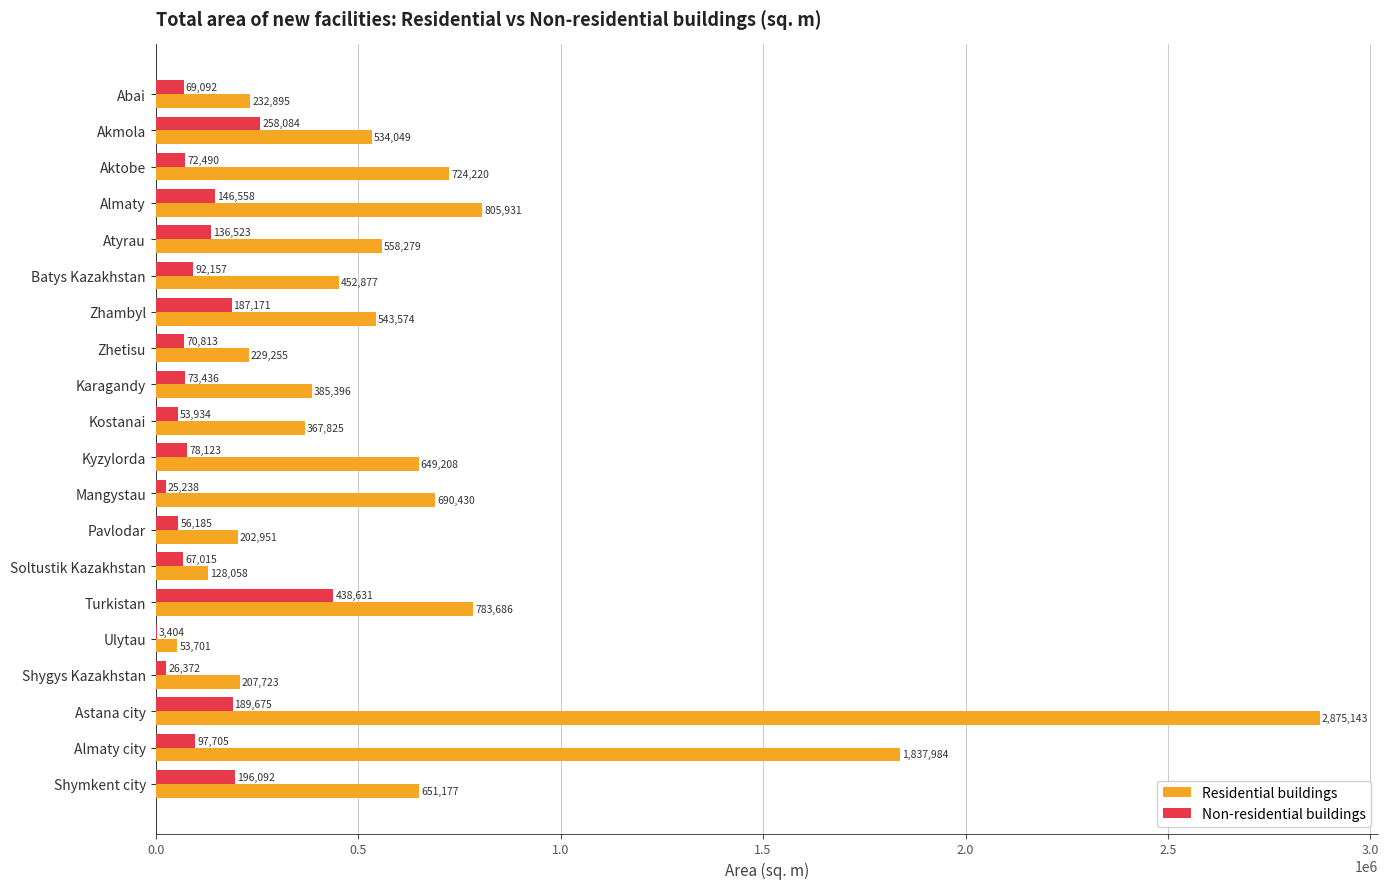

What is the average value of the Non-residential buildings series?

116935